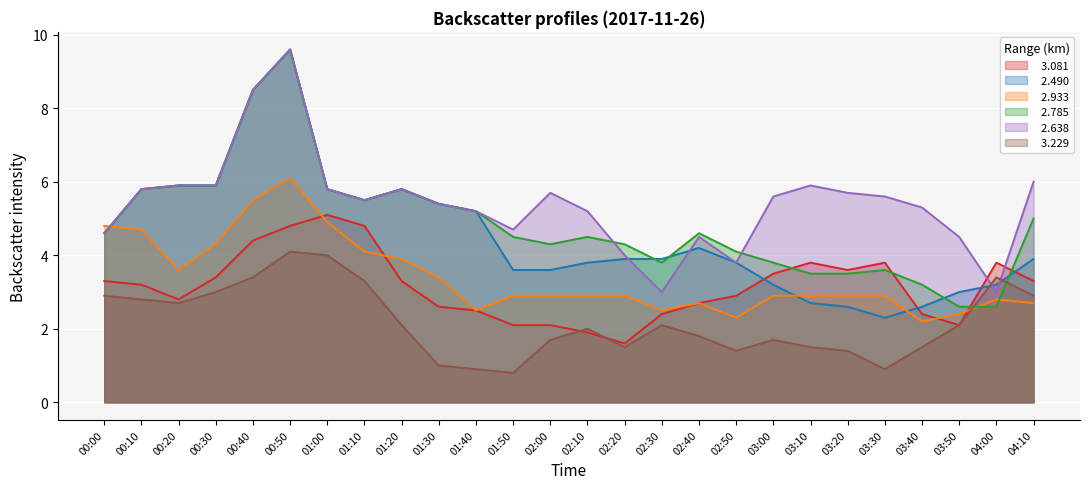

What is the sum of all   3.229 values?

56.9